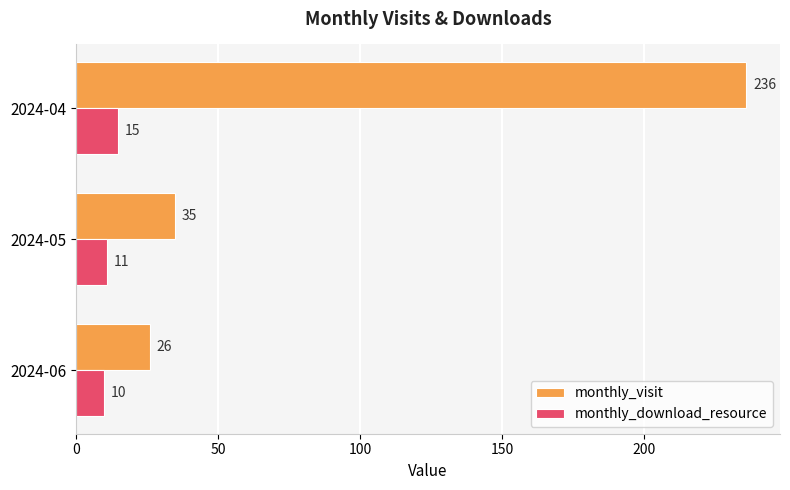

Rank the series by their average value, from lowest to highest.

monthly_download_resource, monthly_visit